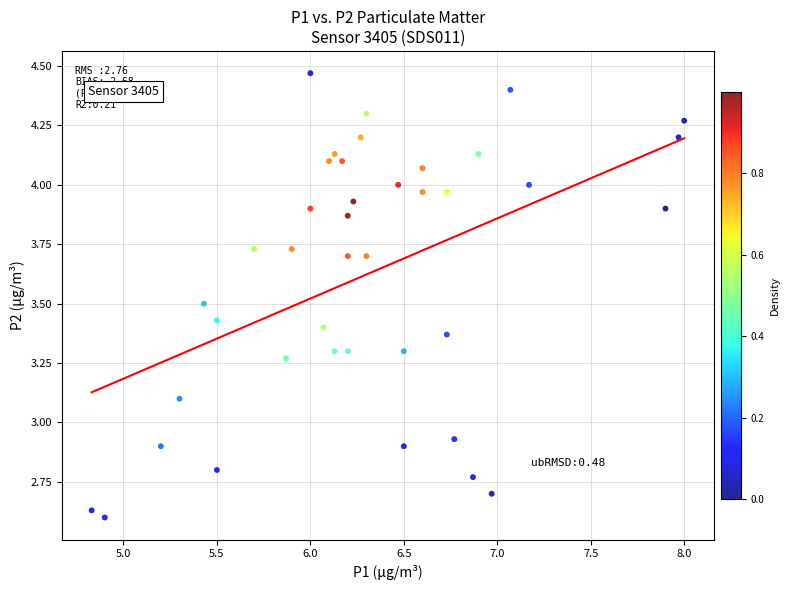

What is the range of Y values (max minus min)?

1.9